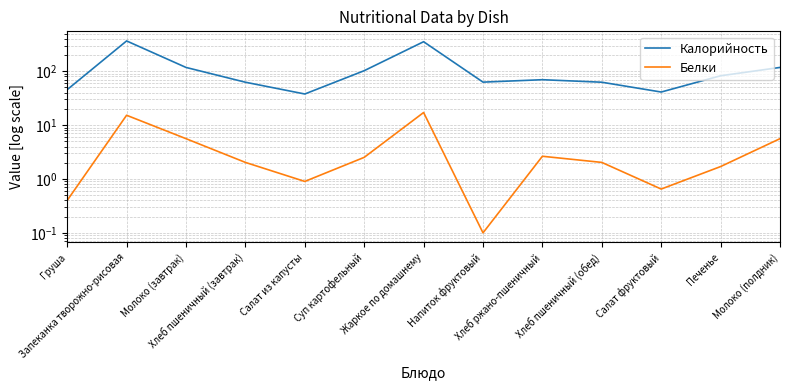

Where does the Белки series first go above 2?

Запеканка творожно-рисовая